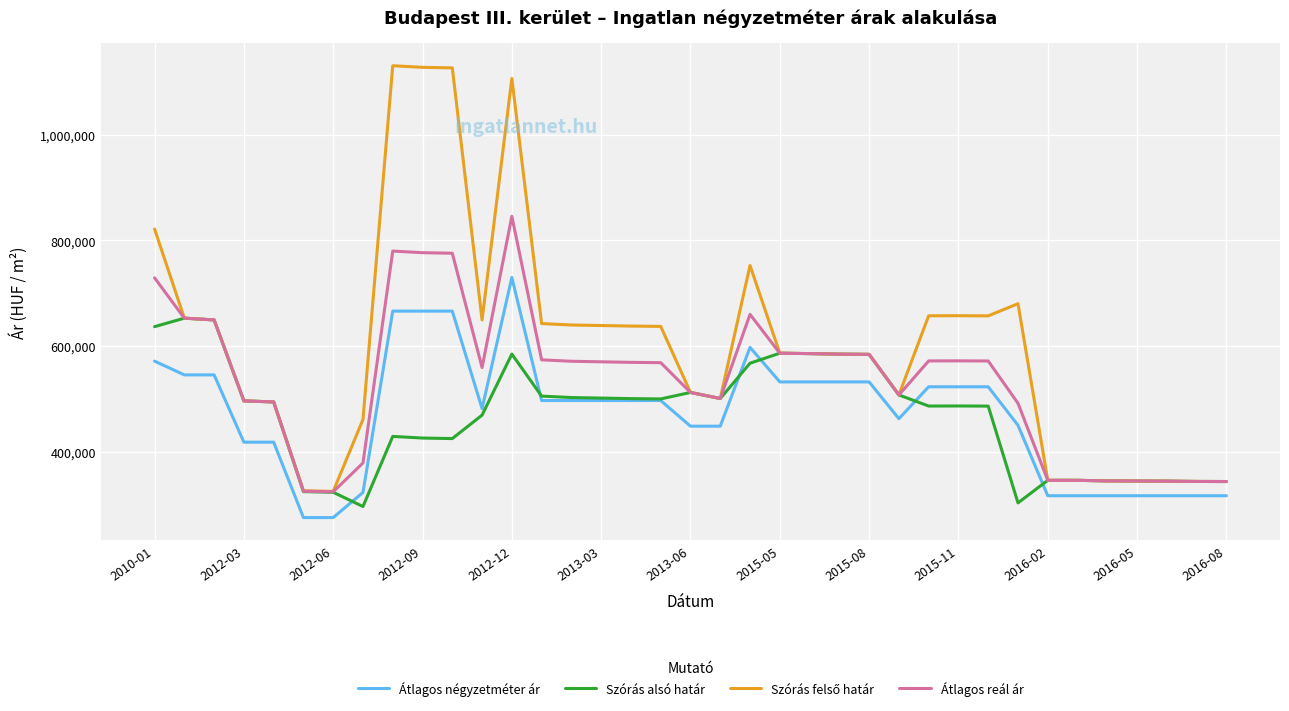

What is the lowest value of the Átlagos reál ár series?

324046